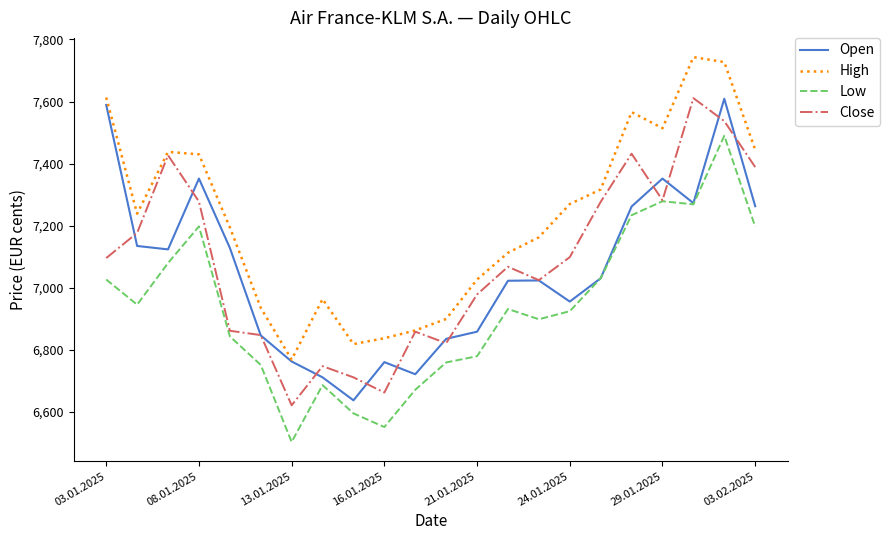

What are all the series names shown in the legend?

Open, High, Low, Close